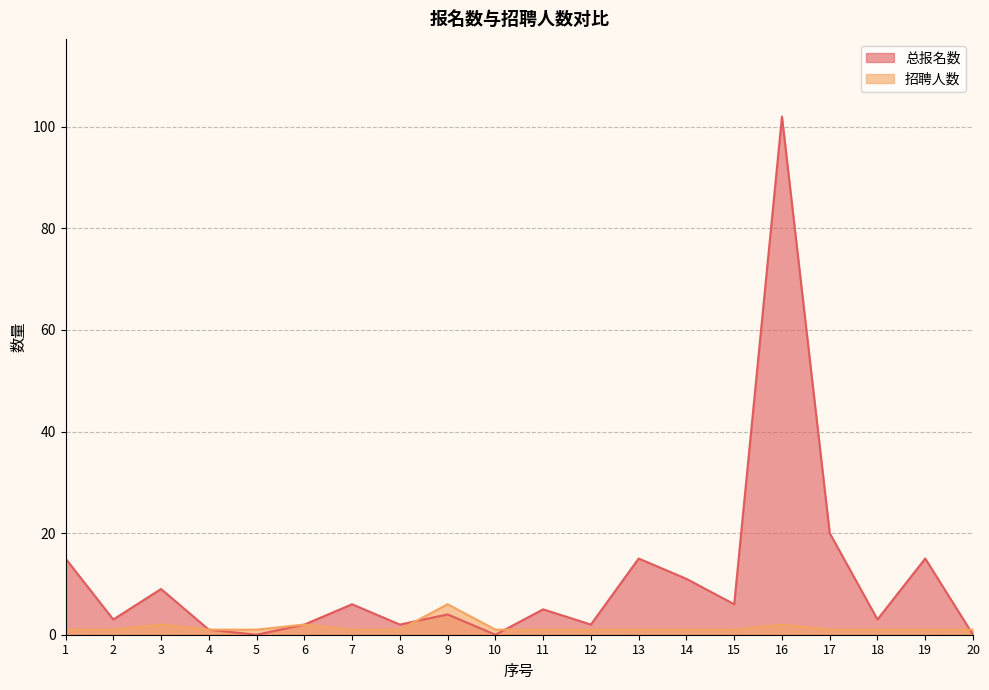

Rank the series by their average value, from highest to lowest.

总报名数, 招聘人数